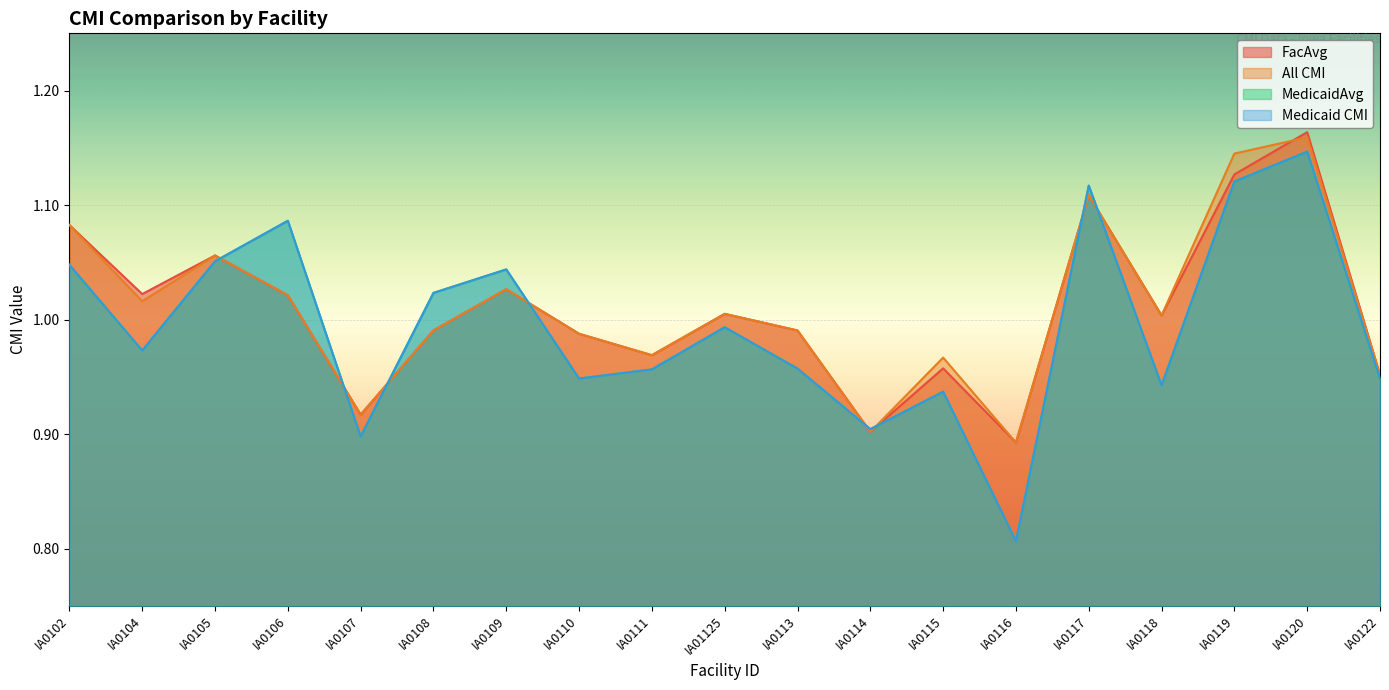

At which category is the sum across all series the highest?

IA0120